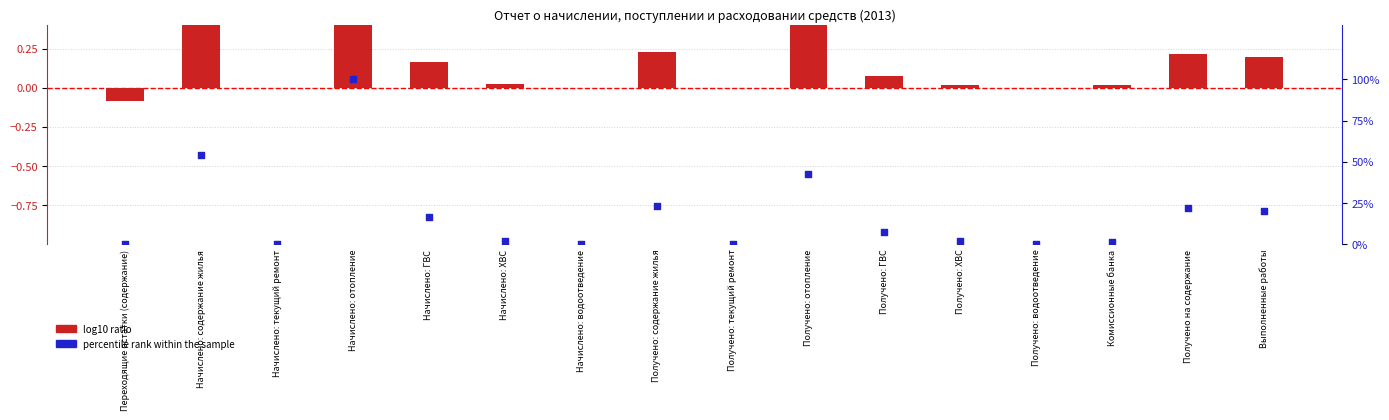

Which series reaches the maximum Y coordinate?

percentile rank within the sample